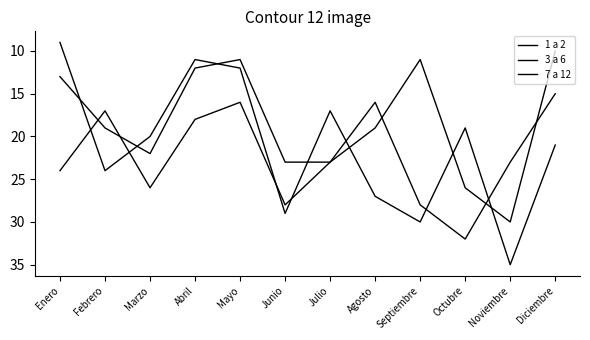

At which label is 1 a 2 closest to 20?

Febrero